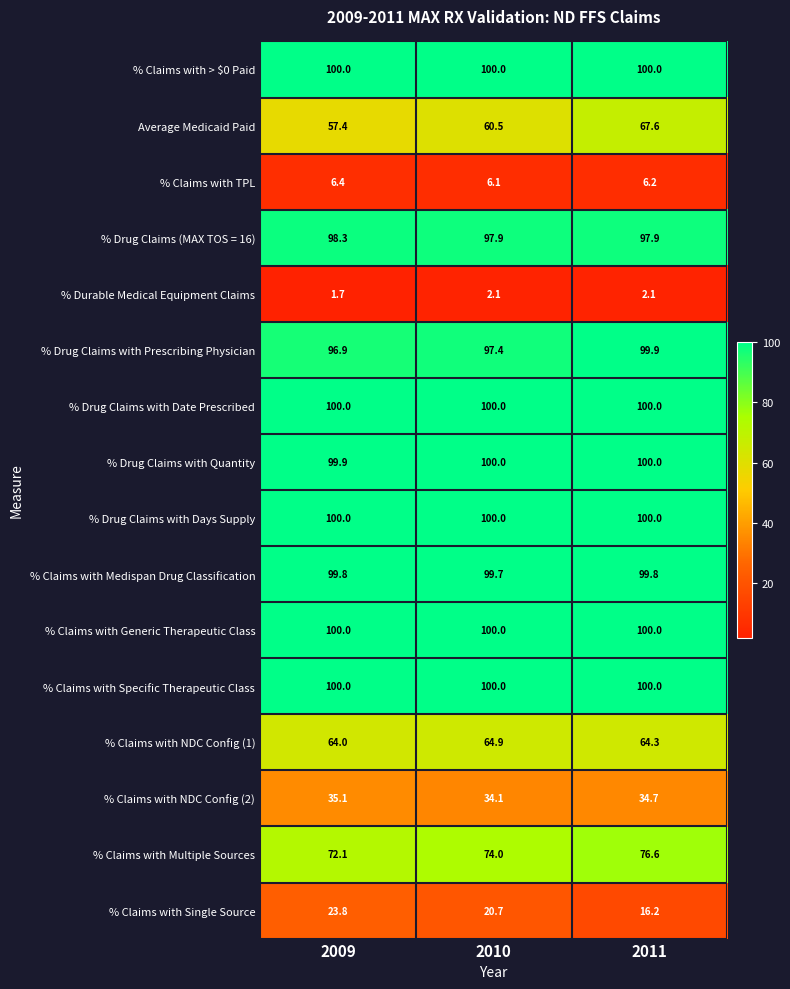

What is the sum of all % Claims with Generic Therapeutic Class values?

300.0